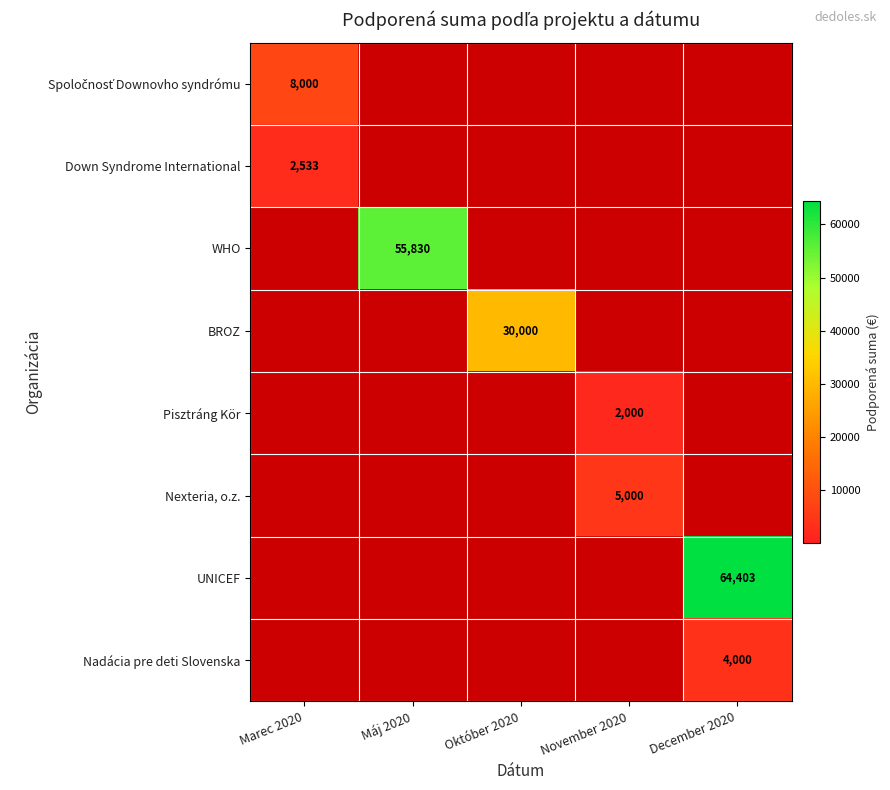

The Pisztráng Kör series shows 2000 at November 2020. True or false?

True